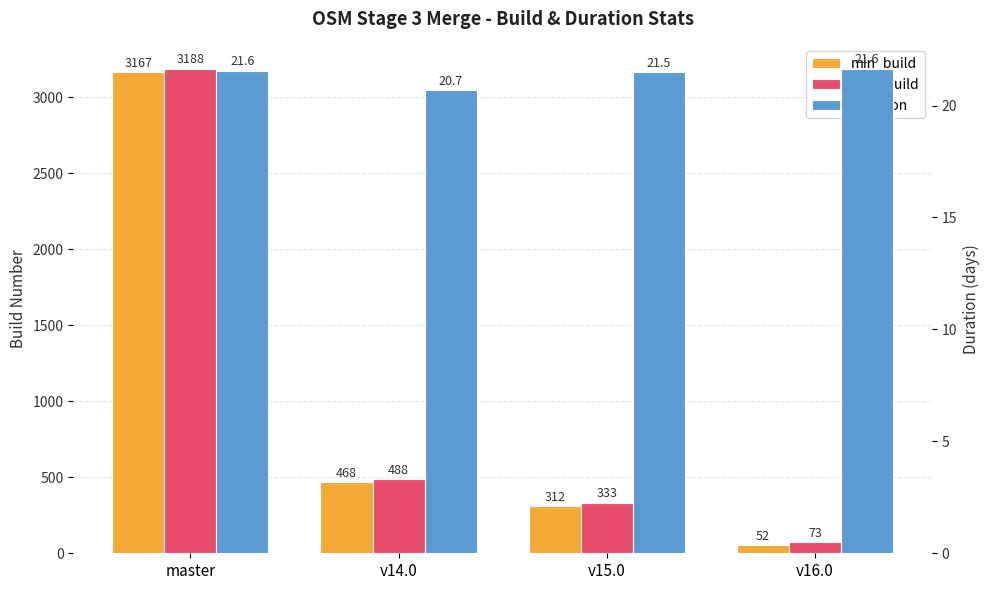

Where does the duration series first go above 21?

master